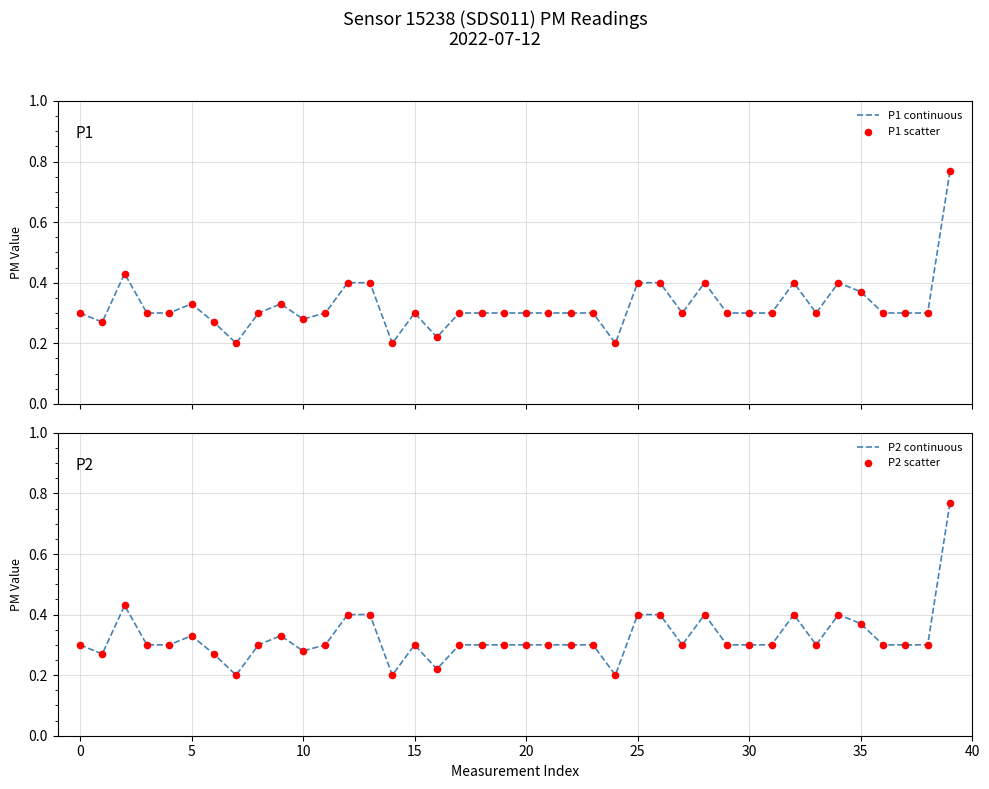

Which series has the largest Y range (max minus min)?

P1 continuous